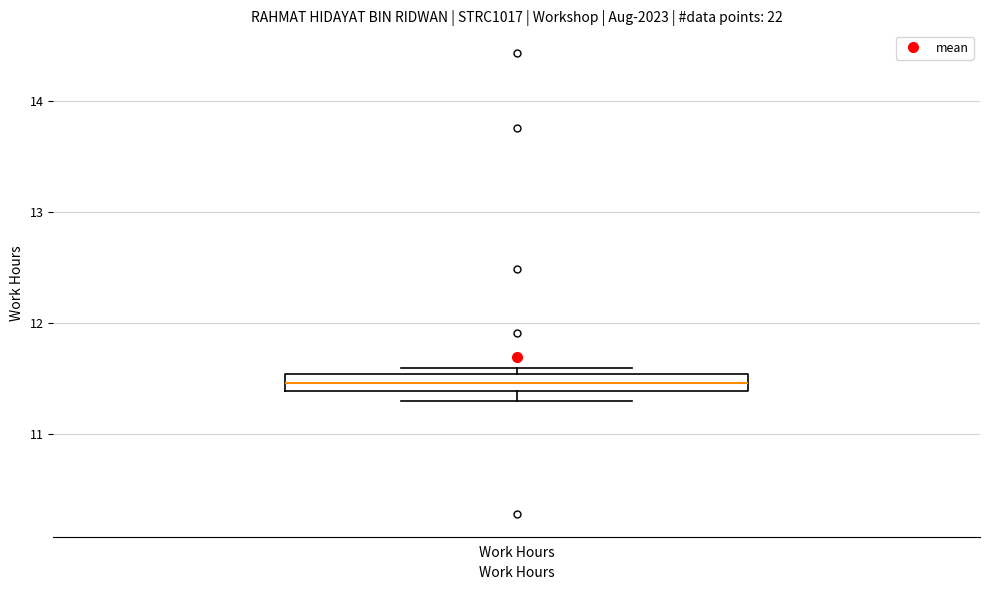

Where is the upper edge of the box for Work Hours on the y-axis? The values are not printed on the chart, so give them approximately, as read against the axis.

11.5